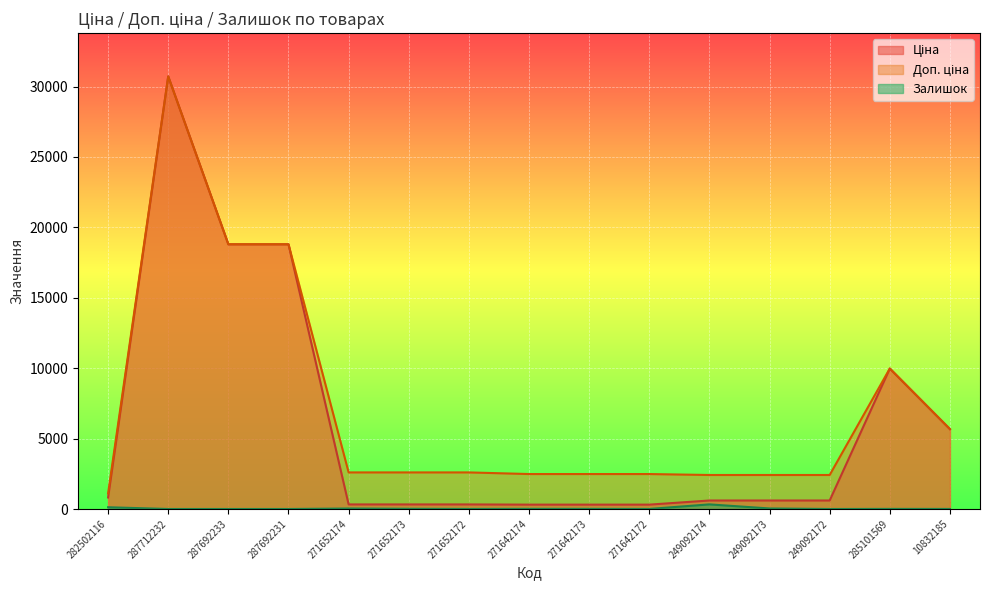

Reading left to right, extract all data points from this chart.

Ціна: 818.5	30717.1	18796.8	18796.8	324.8	324.8	324.8	310.3	310.3	310.3	603.7	603.7	603.7	9975.0	5673.8
Доп. ціна: 1109.2	30717.1	18796.8	18796.8	2598.3	2598.3	2598.3	2482.4	2482.4	2482.4	2414.8	2414.8	2414.8	9975.0	5673.8
Залишок: 125.0	0.0	0.0	0.0	34.0	15.0	4.0	11.0	10.0	4.0	328.0	38.0	0.0	7.0	4.0